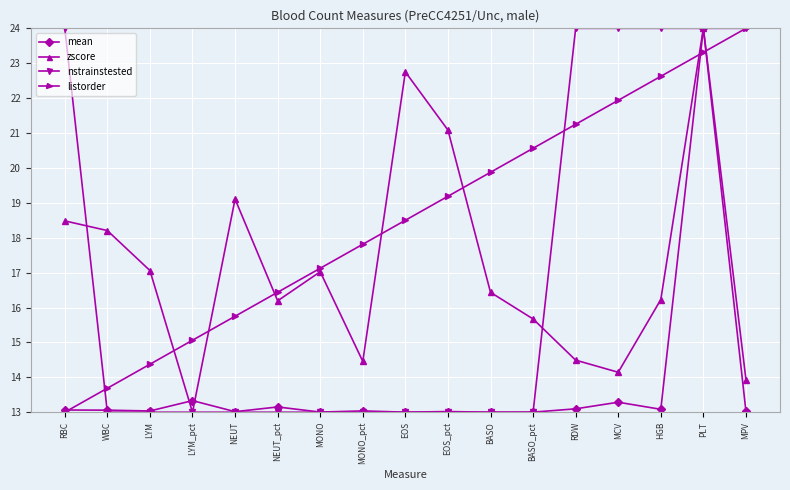

What is the lowest value of the nstrainstested series?

13.0